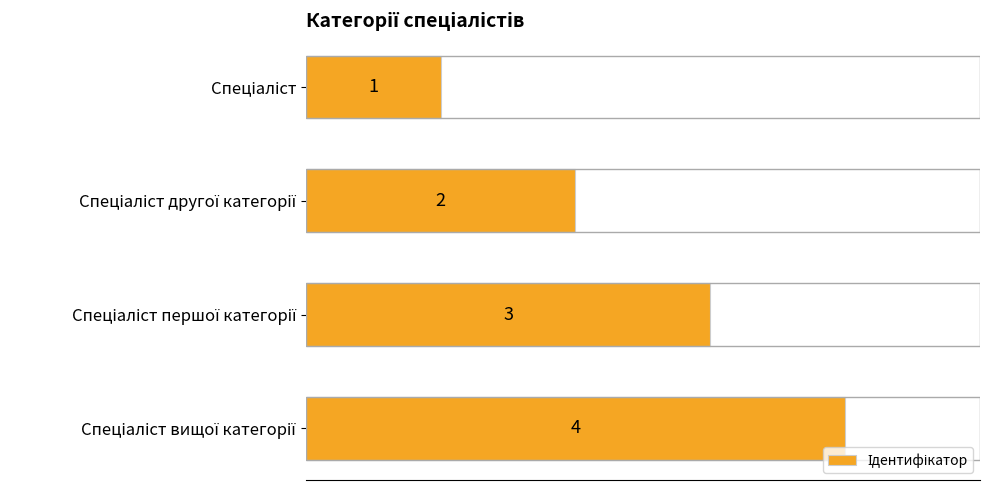

What is the value of the 4th bar from the top?

4